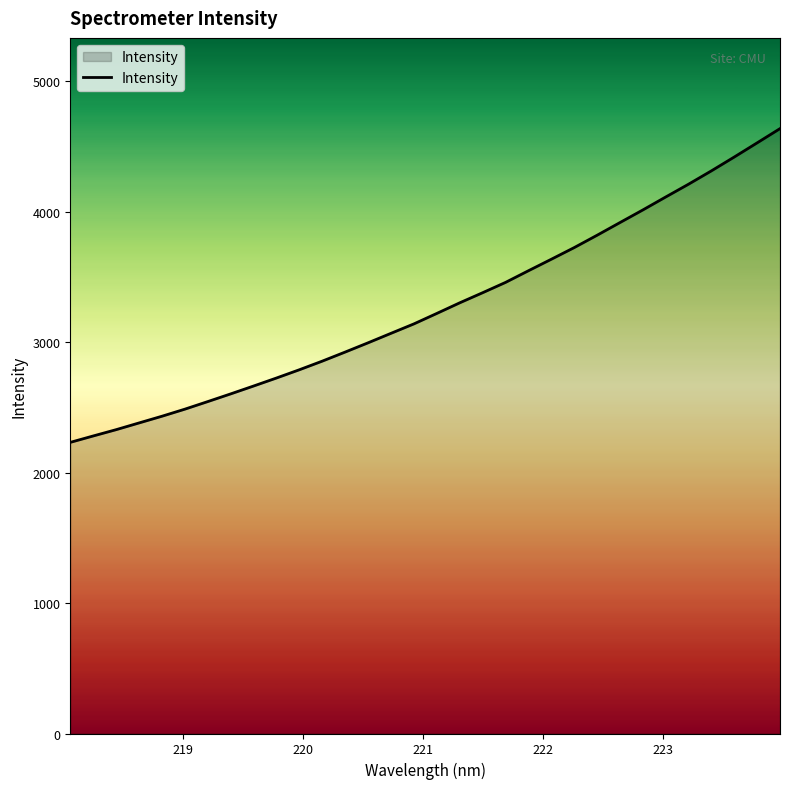

How many lines are shown in the chart?

1